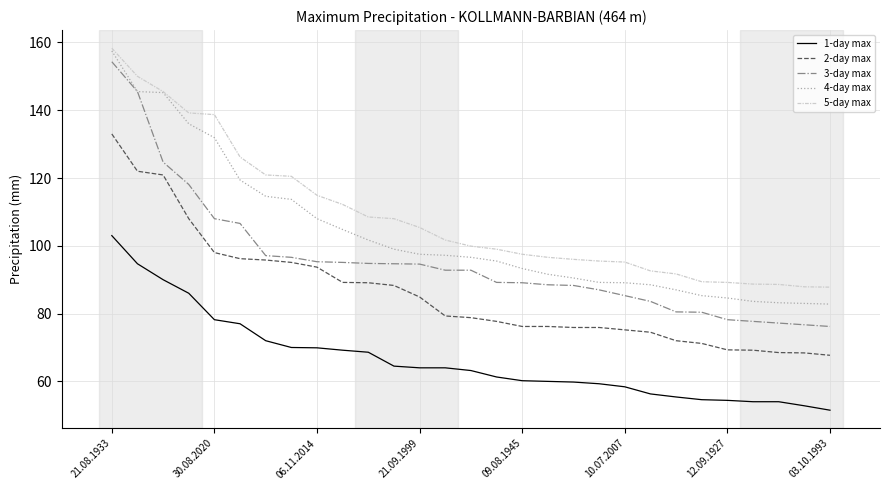

Which series has the widest spread of values?

3-day max